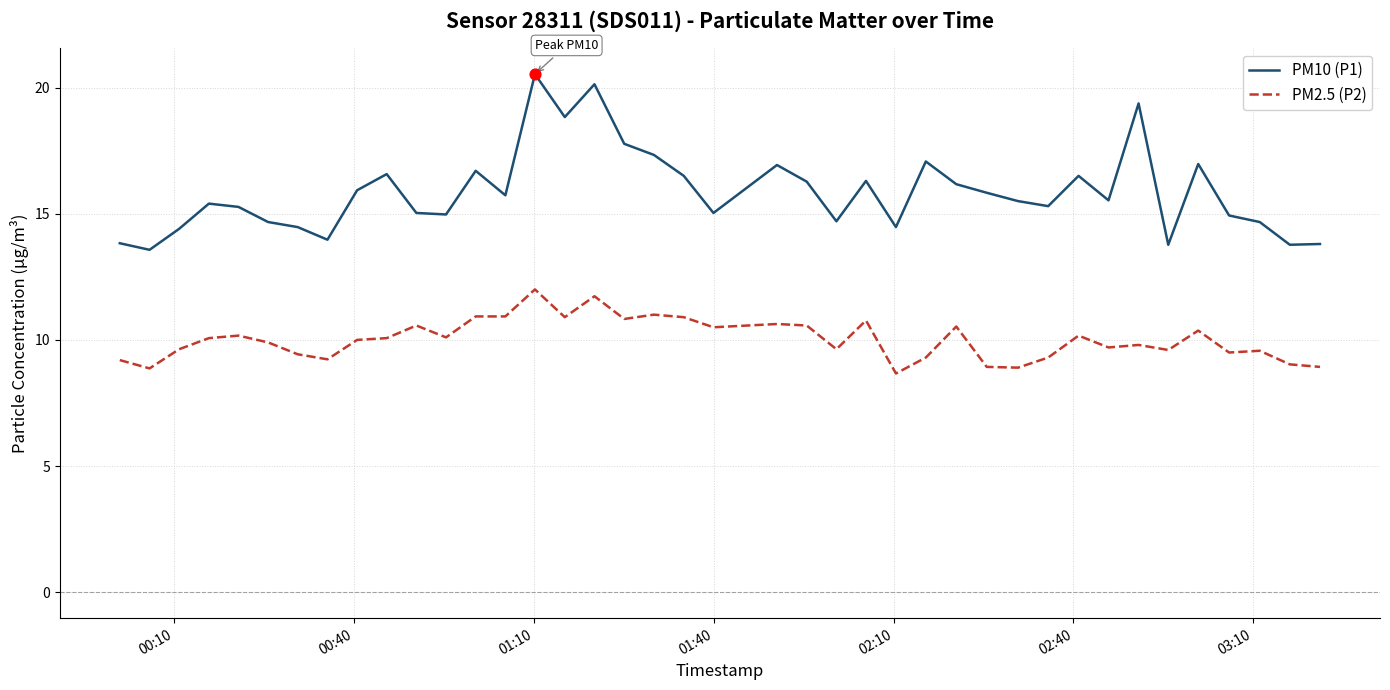

Which series has the largest range (max minus min)?

PM10 (P1)